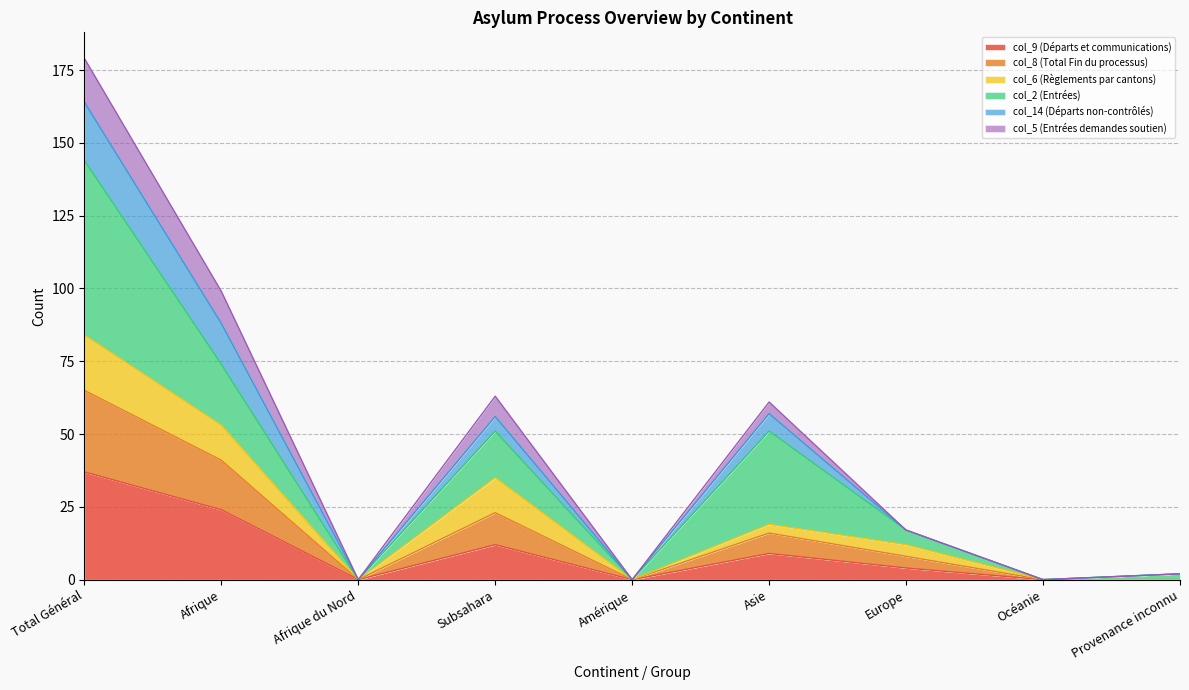

True or false: col_14 (Départs non-contrôlés) has a value of 38 at Subsahara.

False